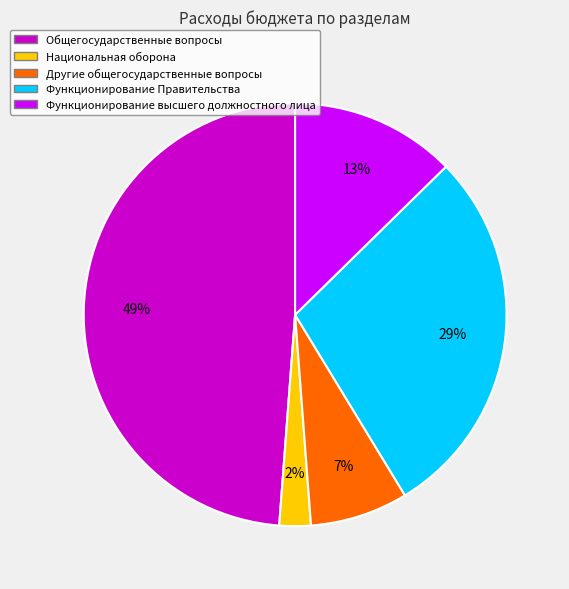

Which category has the biggest portion of the pie?

Общегосударственные вопросы